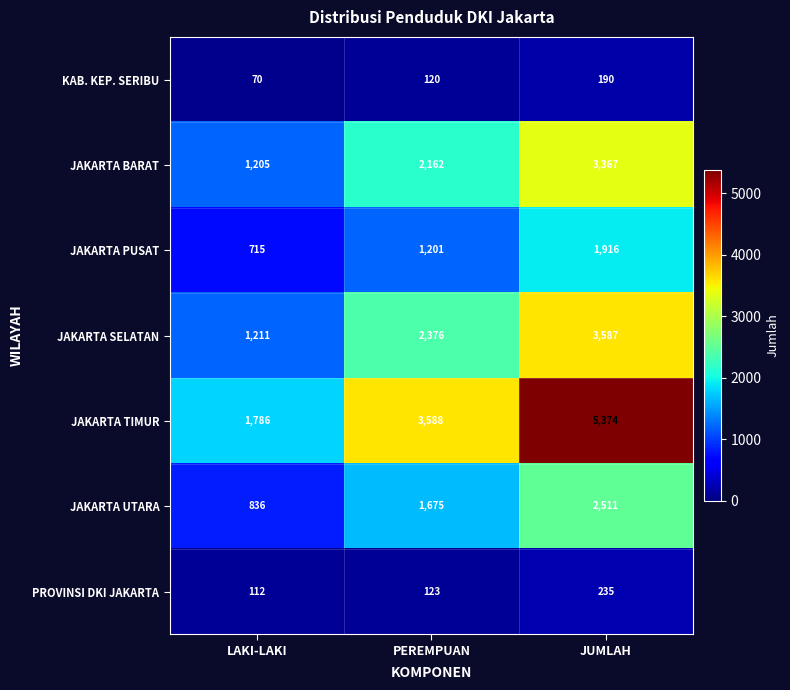

Which series has the widest spread of values?

JAKARTA TIMUR